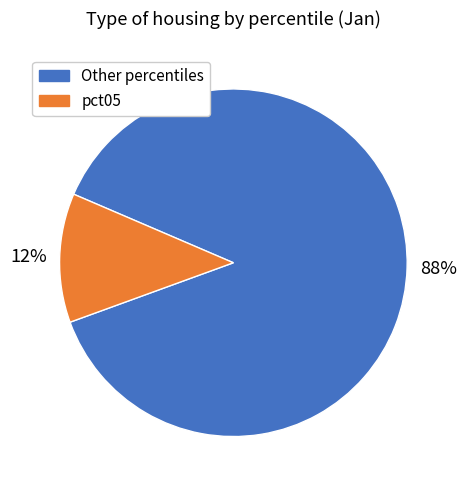

Does any single category account for the majority?

Yes